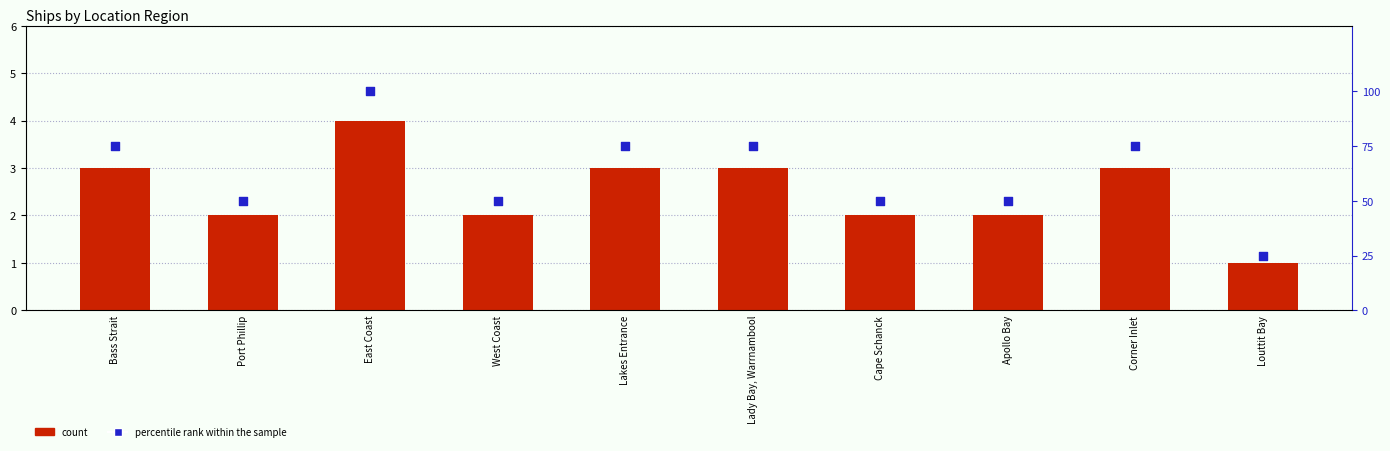

Which series has the largest Y range (max minus min)?

percentile rank within the sample